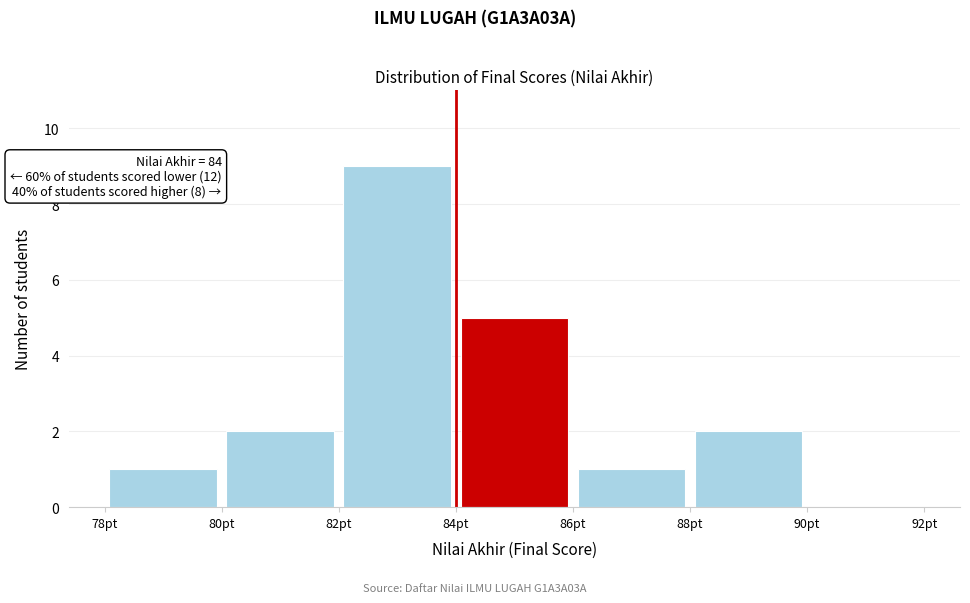

Which range on the x-axis has the tallest bar?

82 to 84